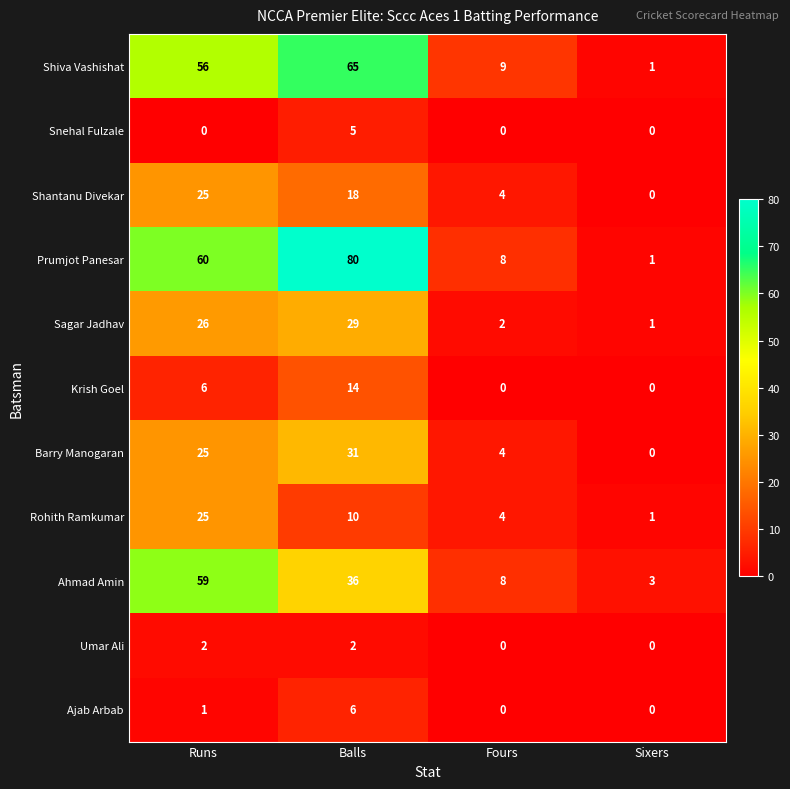

Rank the categories by Barry Manogaran value from lowest to highest.

Sixers, Fours, Runs, Balls